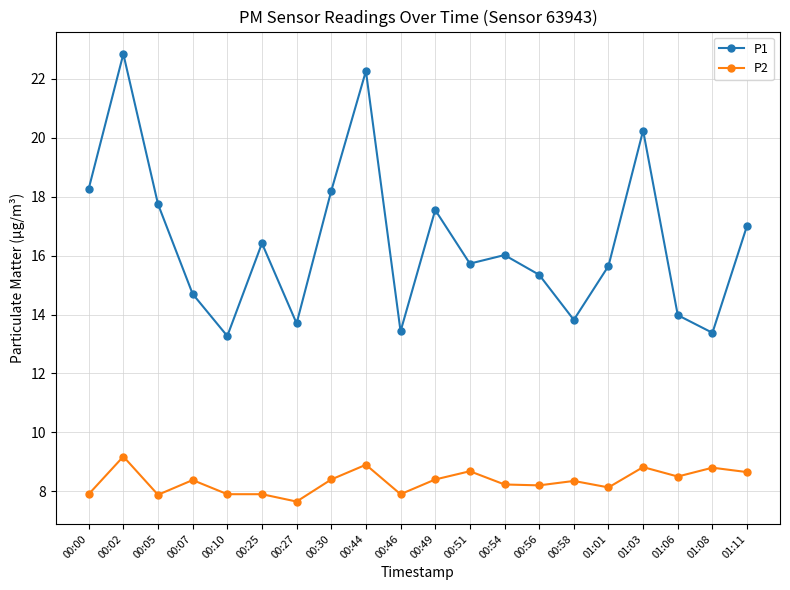

List the series in order of their peak value, lowest first.

P2, P1